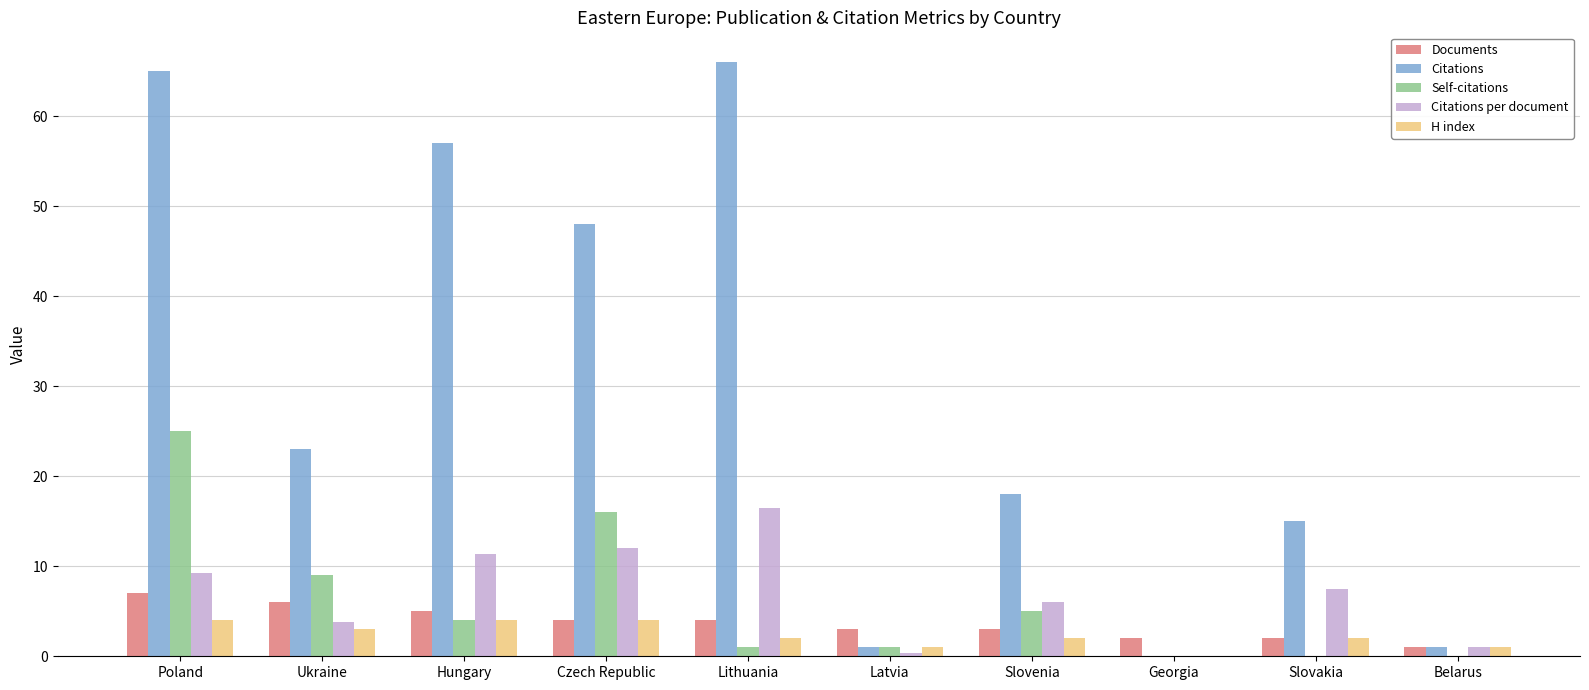

How many groups of bars are there?

10